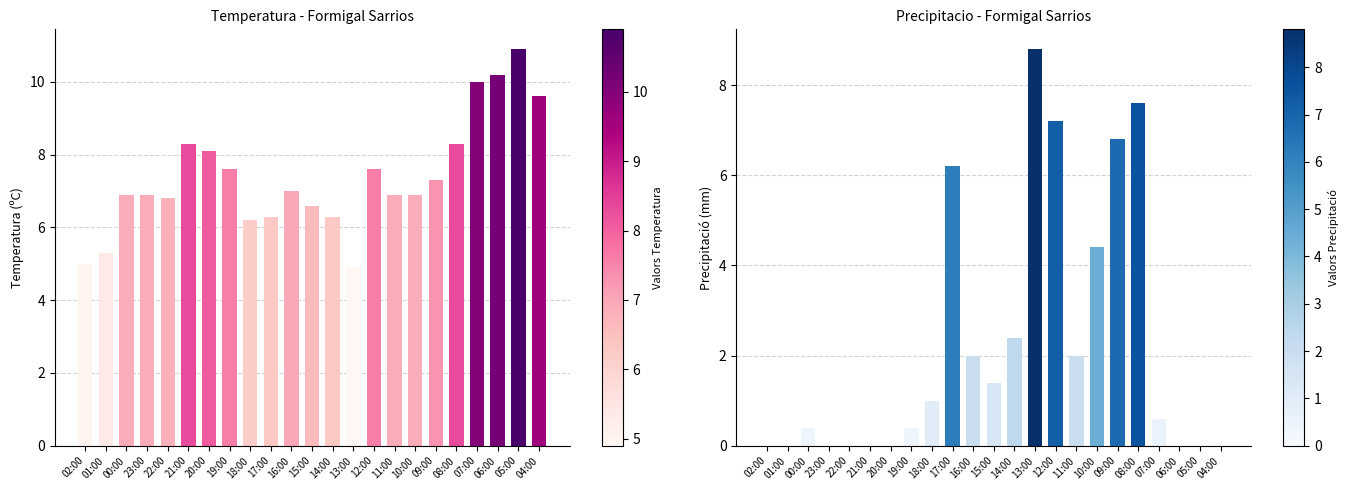

How many data points does each series have?

23